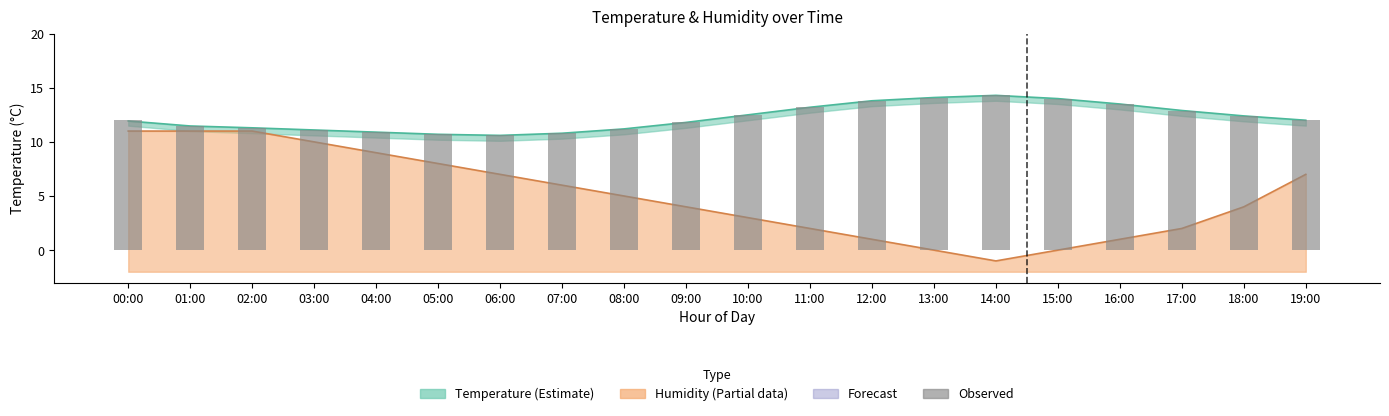

Reading right to left, extract all data points from this chart.

19:00=12.0	18:00=12.4	17:00=12.9	16:00=13.5	15:00=14.0	14:00=14.3	13:00=14.1	12:00=13.8	11:00=13.2	10:00=12.5	09:00=11.8	08:00=11.2	07:00=10.8	06:00=10.6	05:00=10.7	04:00=10.9	03:00=11.1	02:00=11.3	01:00=11.5	00:00=12.0